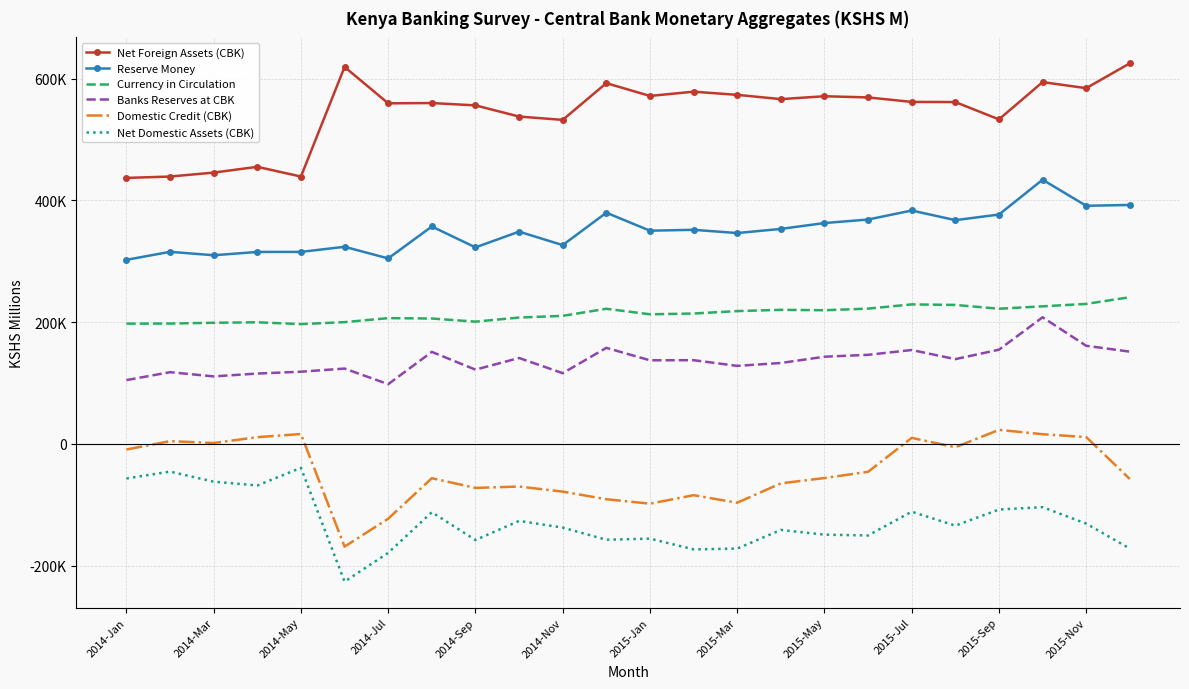

True or false: Reserve Money and Net Foreign Assets (CBK) intersect in this chart.

False